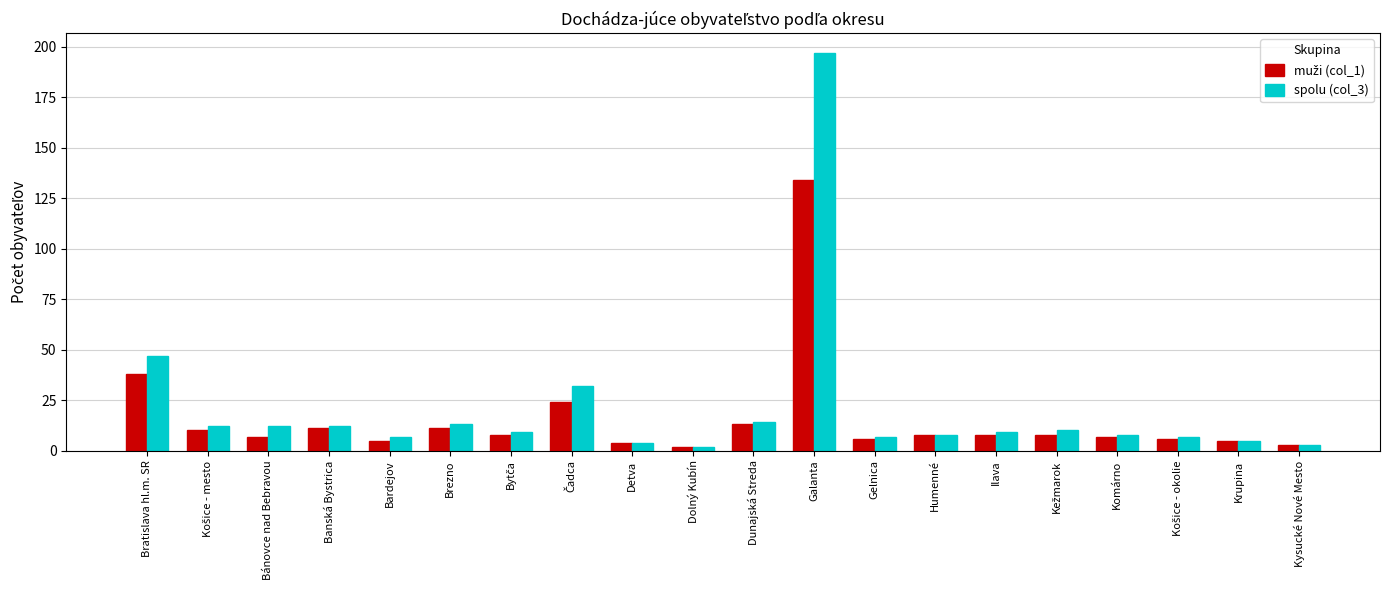

Which series changed the most between Galanta and Ilava?

spolu (col_3)